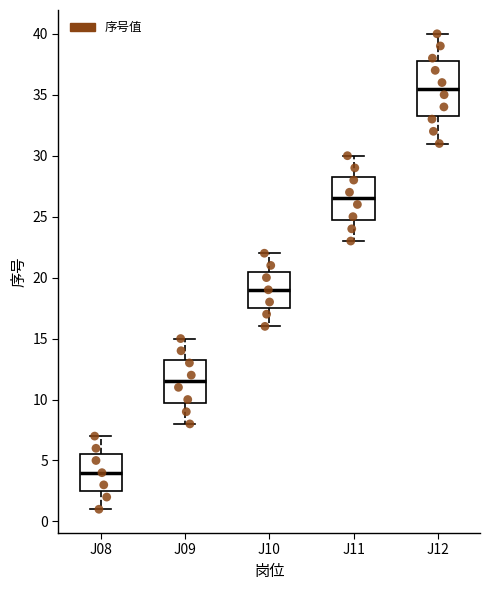

Comparing the boxes themselves (not the whiskers), which one is the tallest?

J12